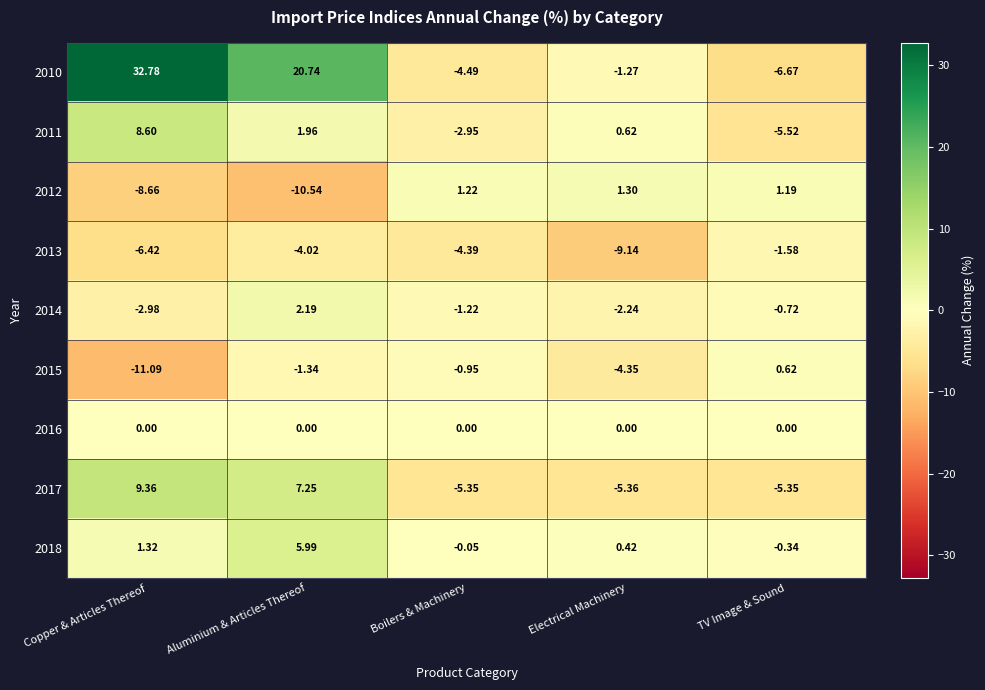

Rank the categories by 2015 value from highest to lowest.

TV Image & Sound, Boilers & Machinery, Aluminium & Articles Thereof, Electrical Machinery, Copper & Articles Thereof